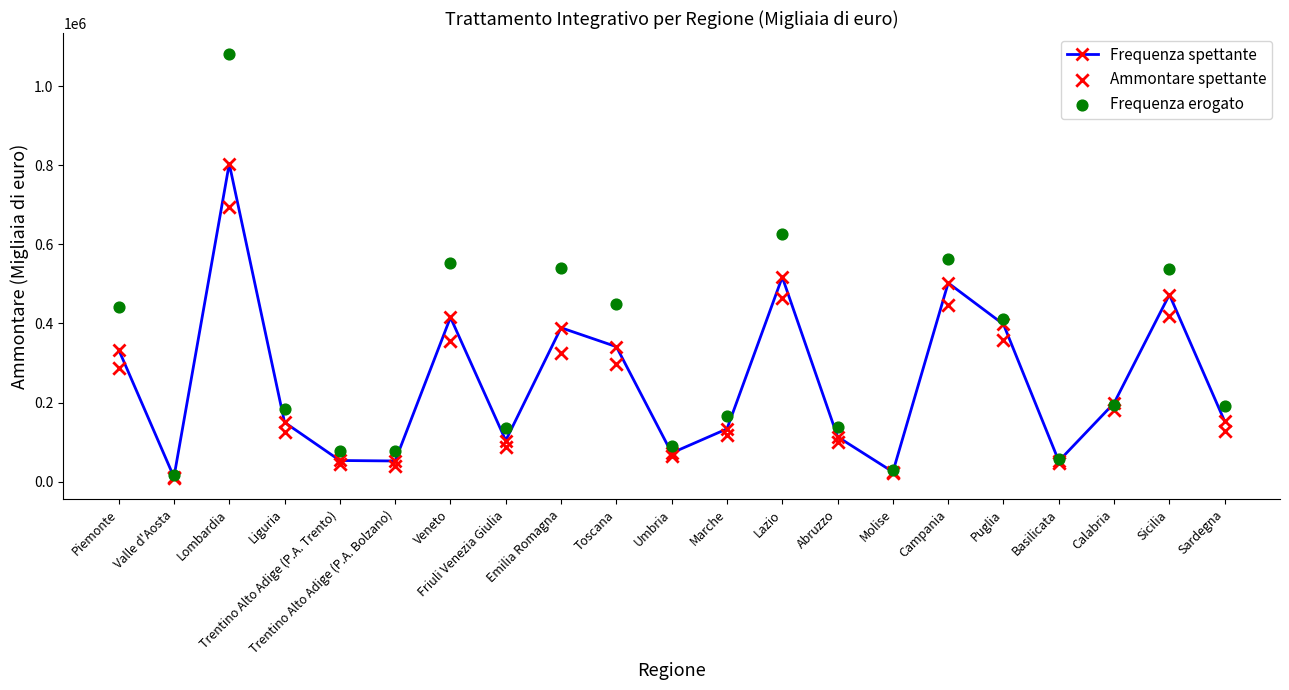

Which series reaches the minimum Y coordinate?

Ammontare spettante